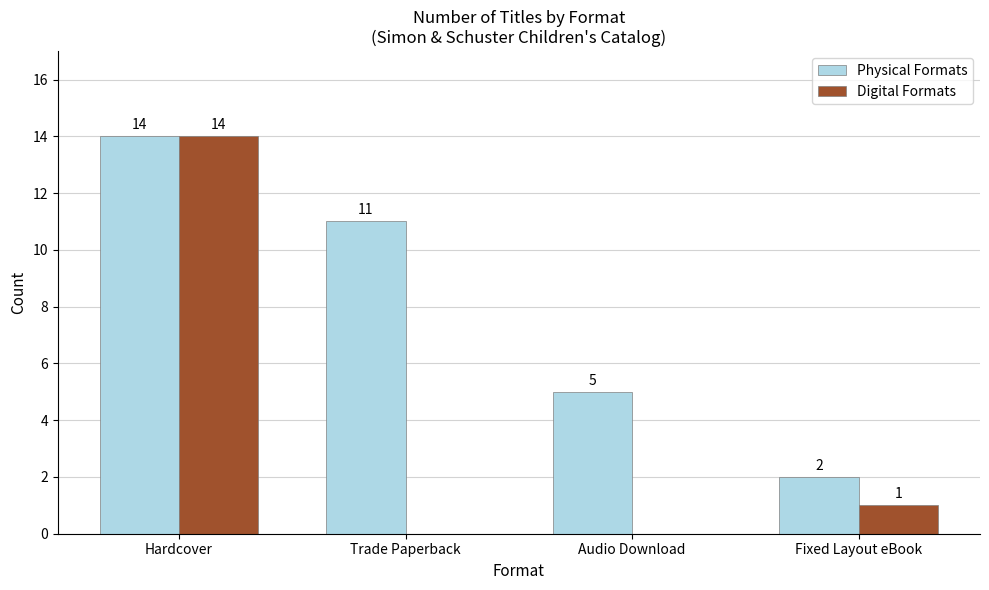

Which category has the highest value in the Digital Formats series?

Hardcover